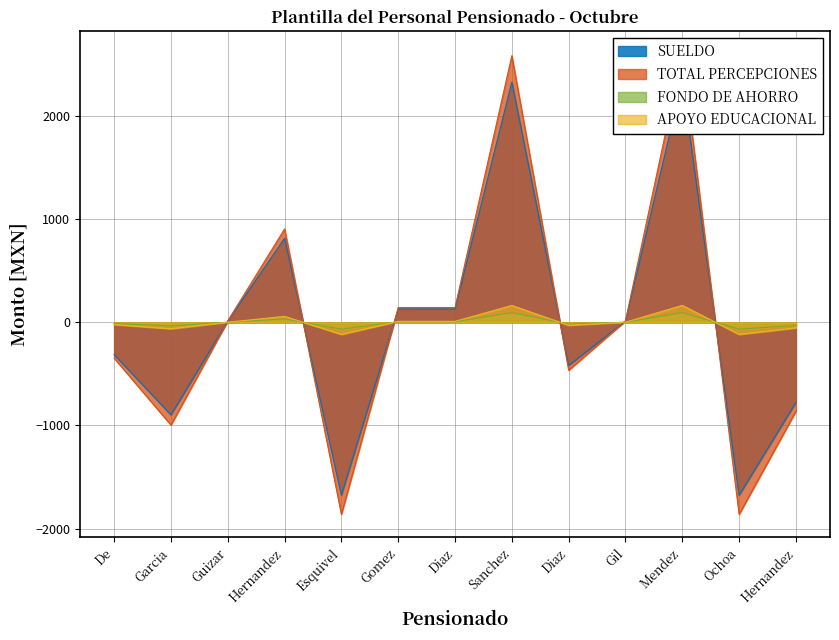

What is the highest value of the TOTAL PERCEPCIONES series?

2597.0